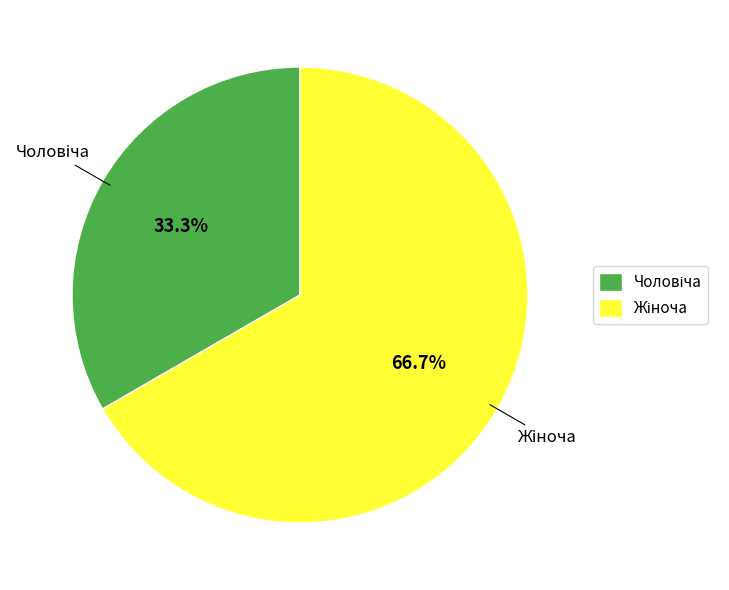

Does any single category account for the majority?

Yes